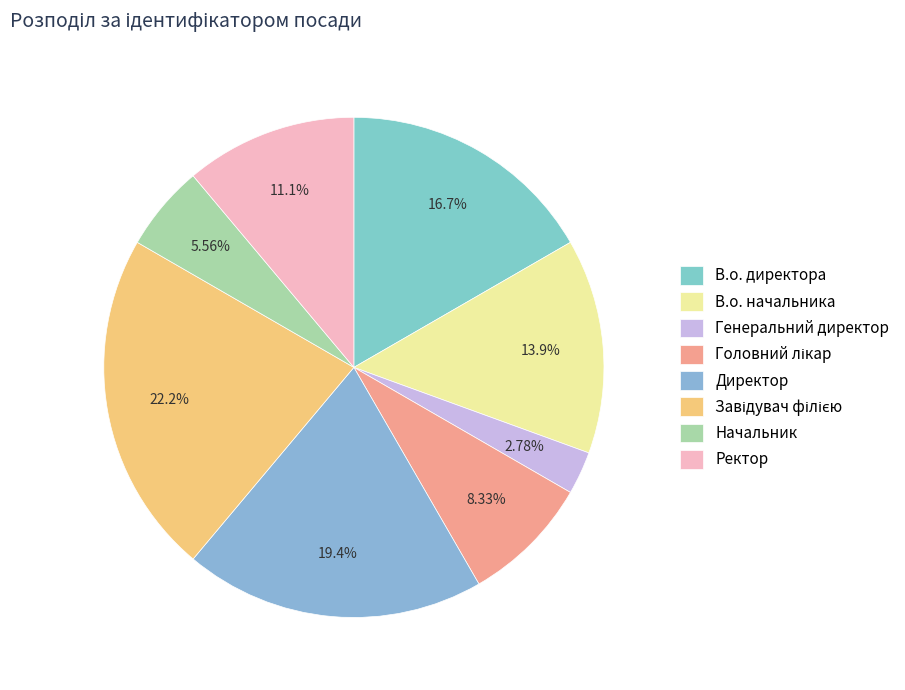

How many slices are in this pie chart?

8